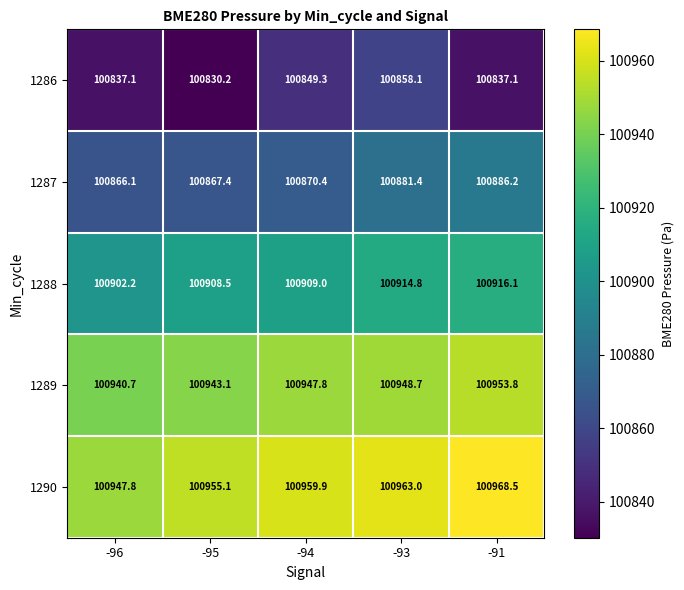

What is the difference between the highest and lowest values at -94?

110.6